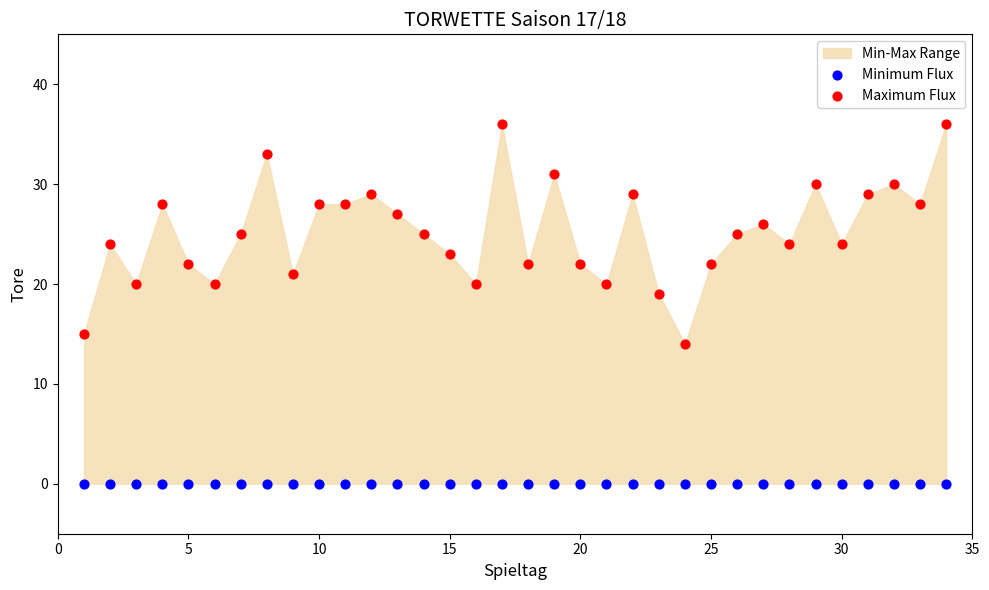

Which series reaches the minimum Y coordinate?

Minimum Flux